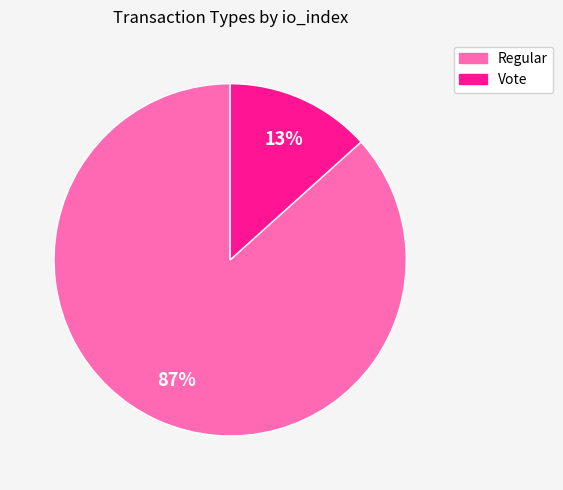

How many slices are in this pie chart?

2